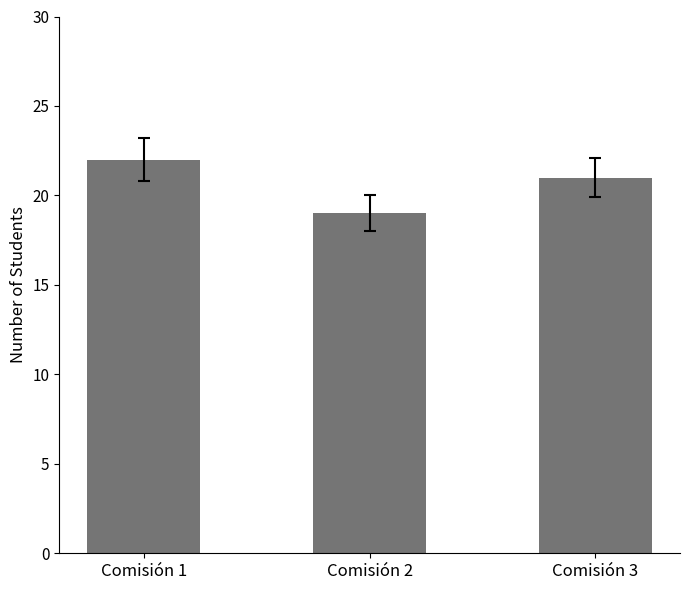

Rank the categories by value from lowest to highest.

Comisión 2, Comisión 3, Comisión 1